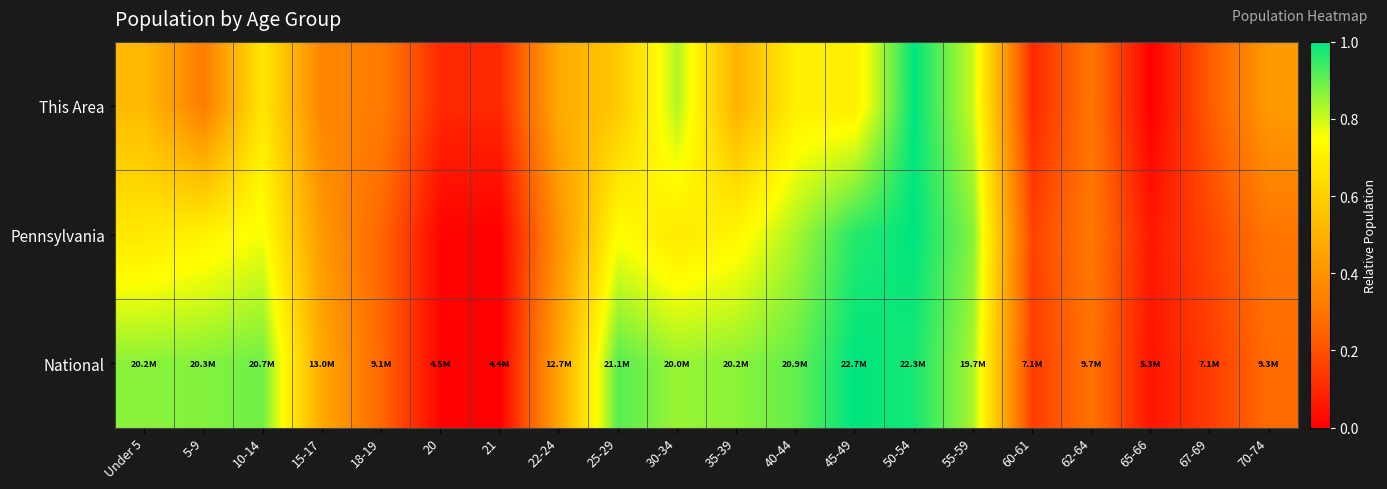

Which series has the largest total across all categories?

National